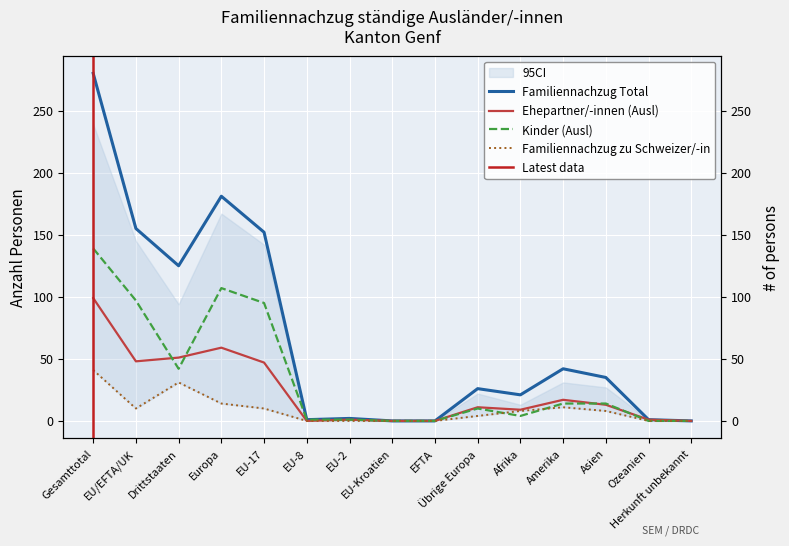

What is the spread (max minus min) of values at Übrige Europa?

22